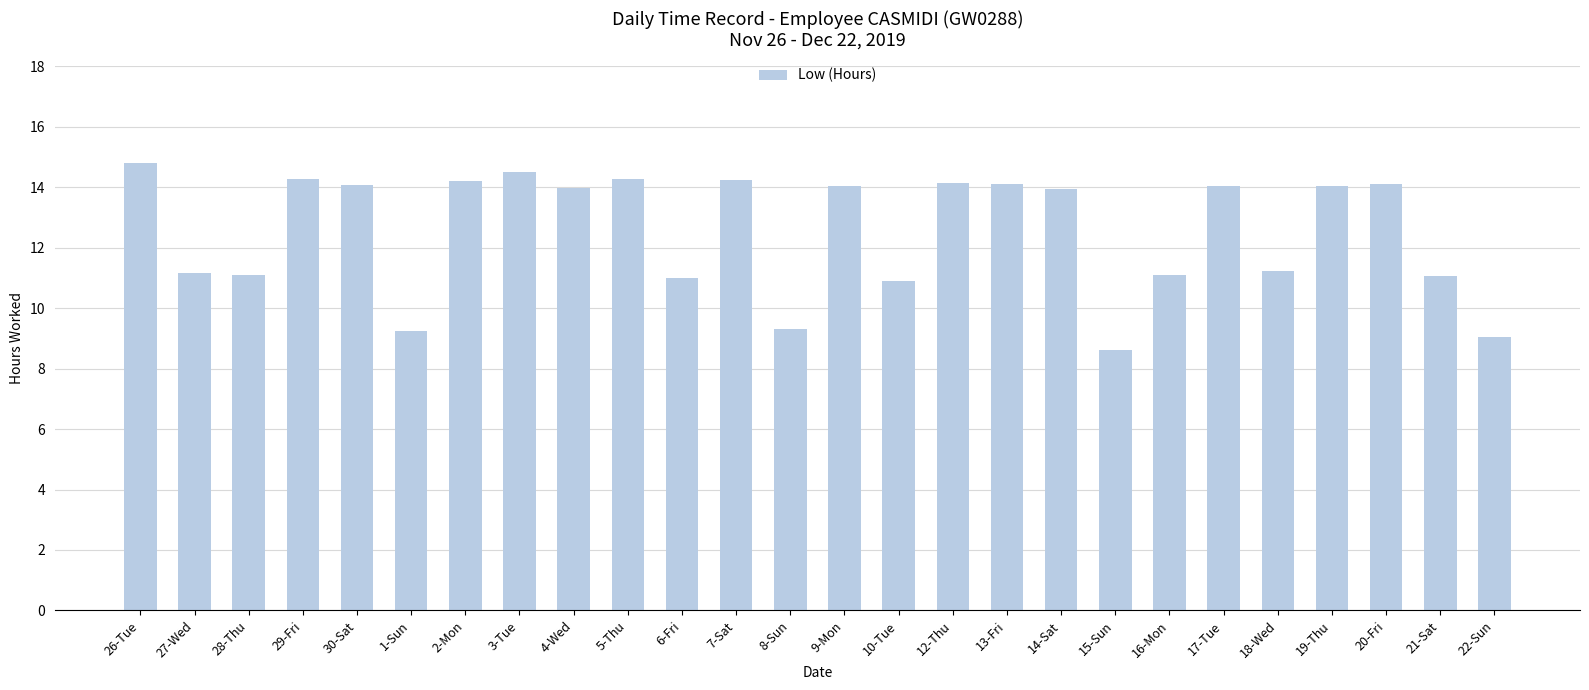

What value does the data have at 30-Sat?

14.1